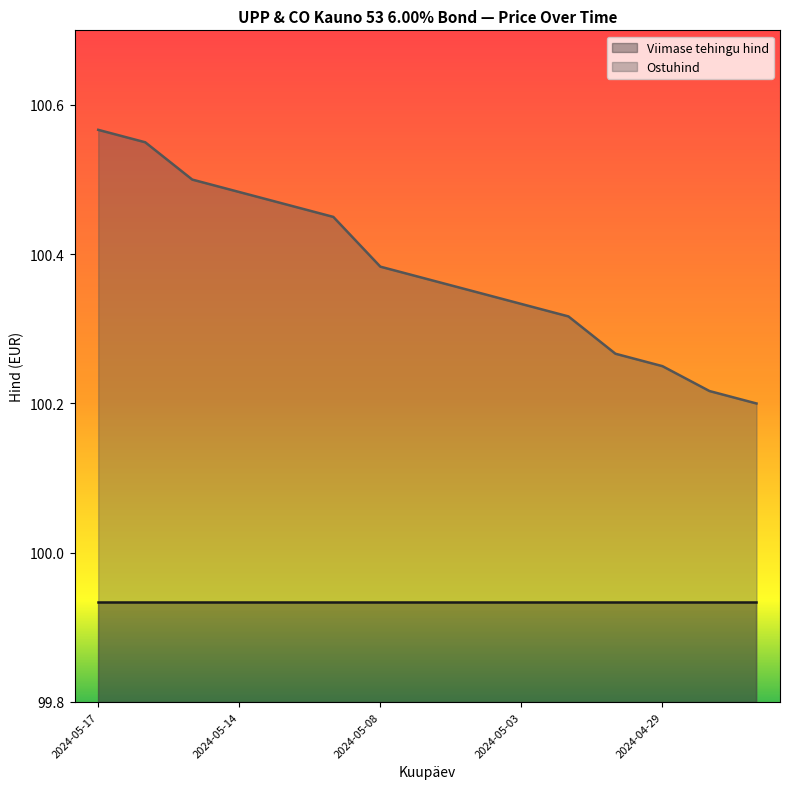

What is the approximate value at 2024-05-17?

100.6